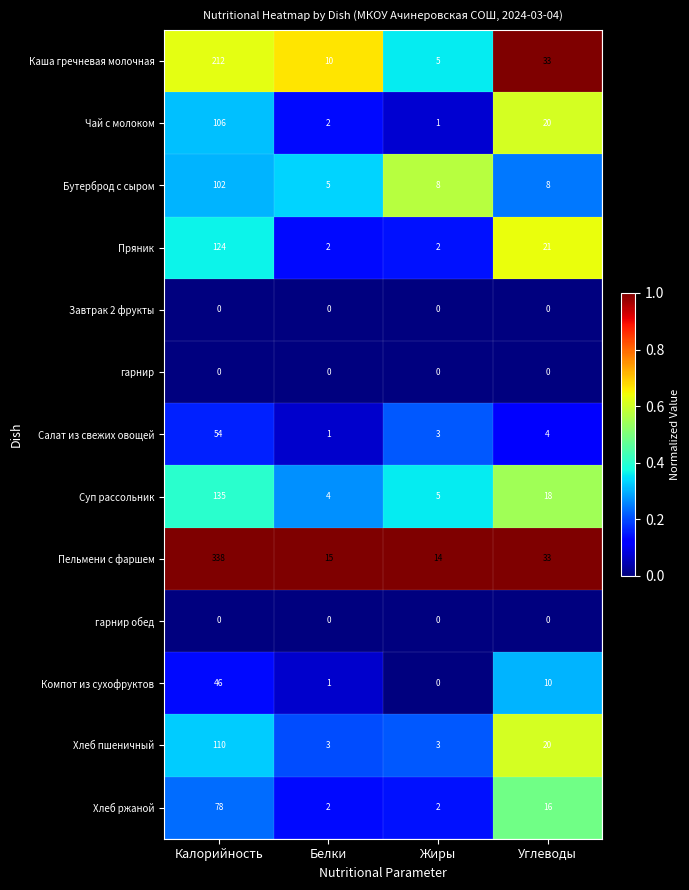

The value of Хлеб ржаной at Углеводы is 16. True or false?

True